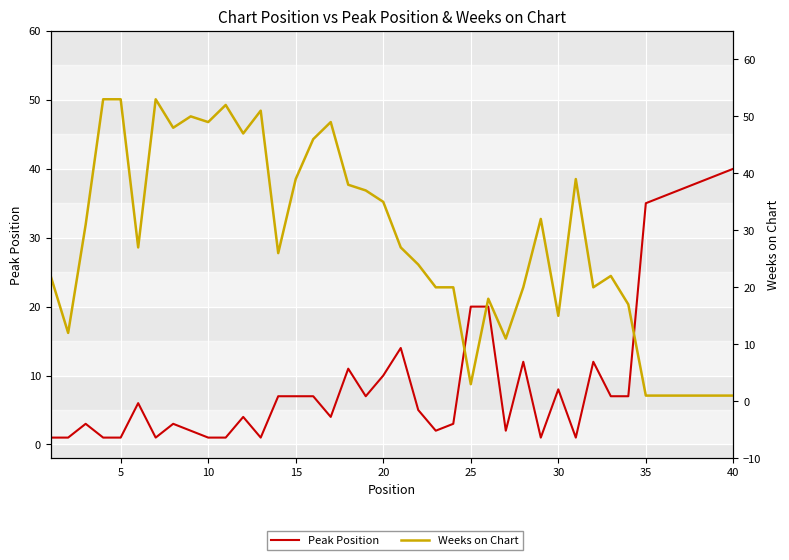

The Weeks on Chart series shows 1 at 40. True or false?

True